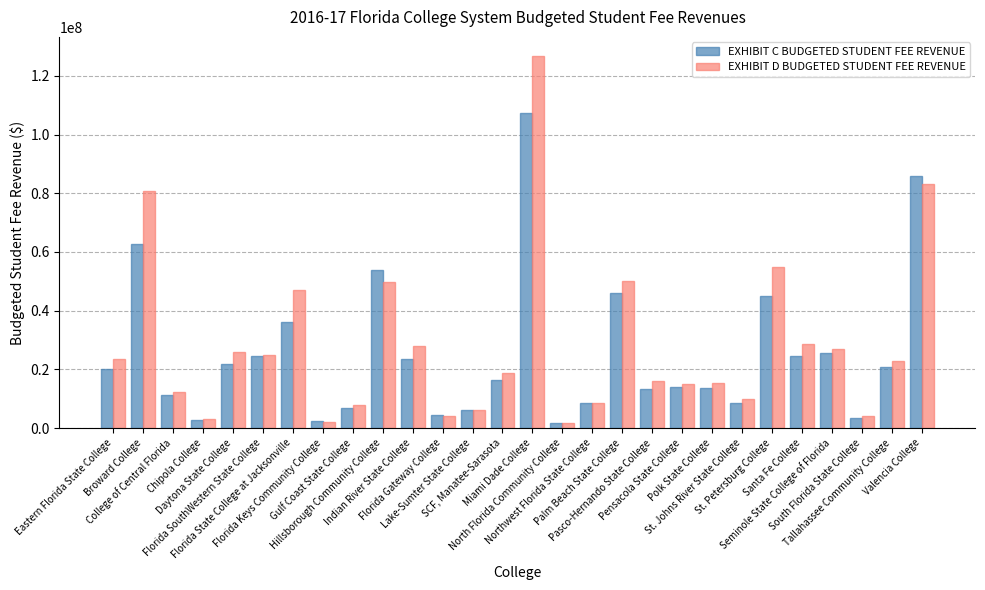

How many bars are there in each group?

2